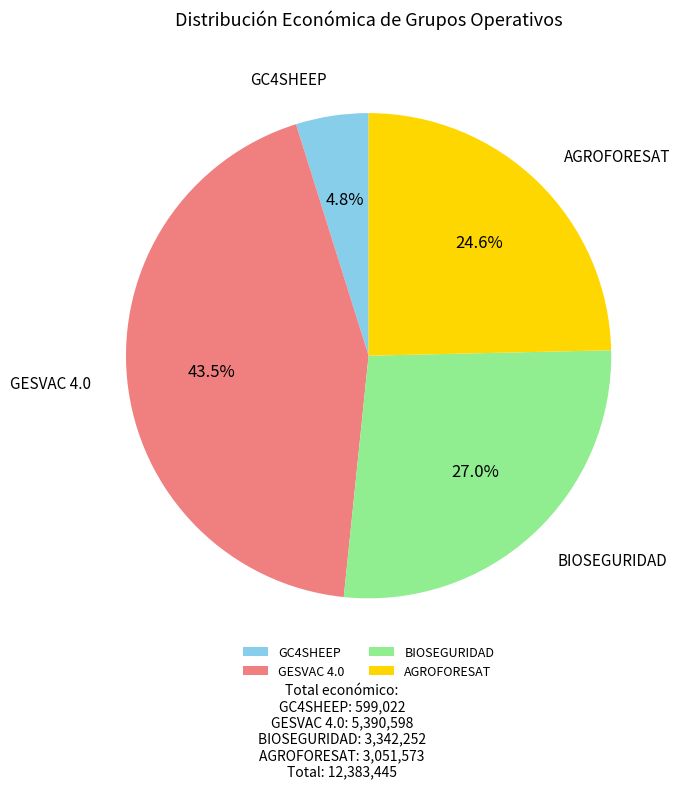

Rank the categories by value from lowest to highest.

GC4SHEEP, AGROFORESAT, BIOSEGURIDAD, GESVAC 4.0